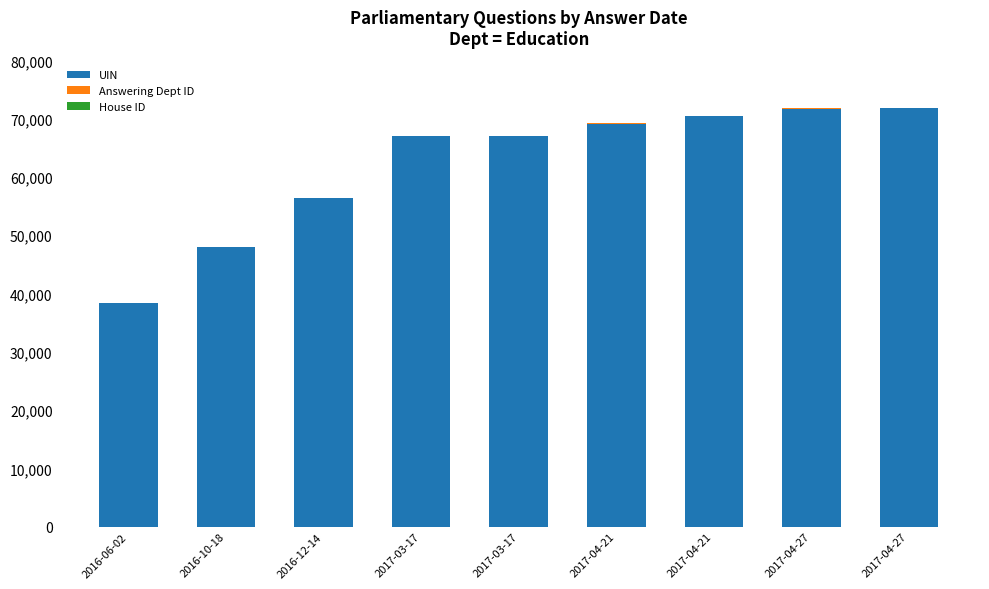

At which category is the sum across all series the highest?

2017-04-27